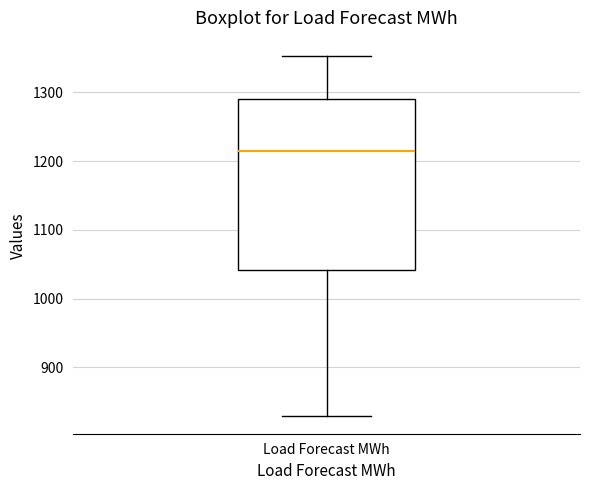

Where does the median line of the box for Load Forecast MWh sit on the y-axis? The values are not printed on the chart, so give them approximately, as read against the axis.

1210